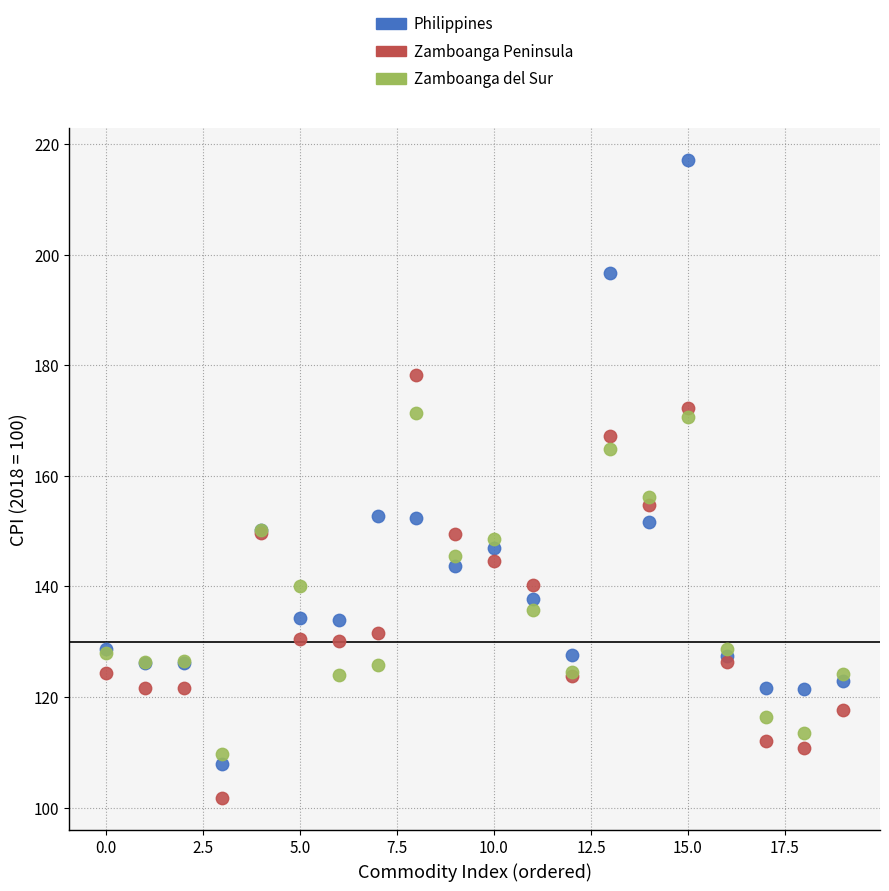

Which series contains the lowest Y value?

Zamboanga Peninsula